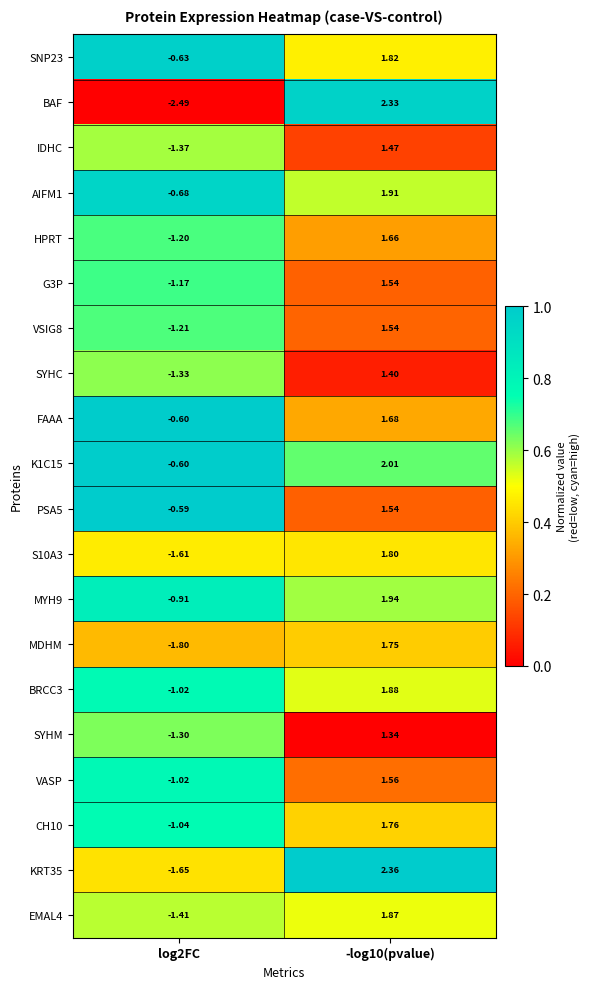

Is the value of S10A3 at log2FC greater than the value of FAAA at log2FC?

No